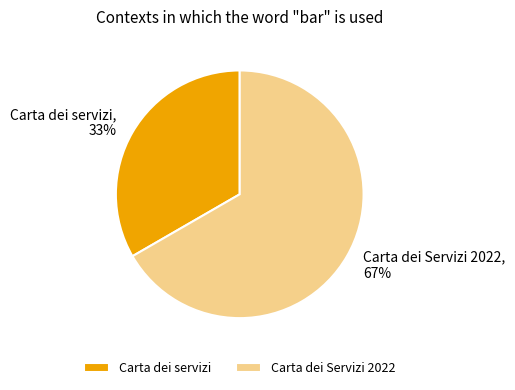

What is the ratio of the value at Carta dei servizi to the value at Carta dei Servizi 2022?

0.5